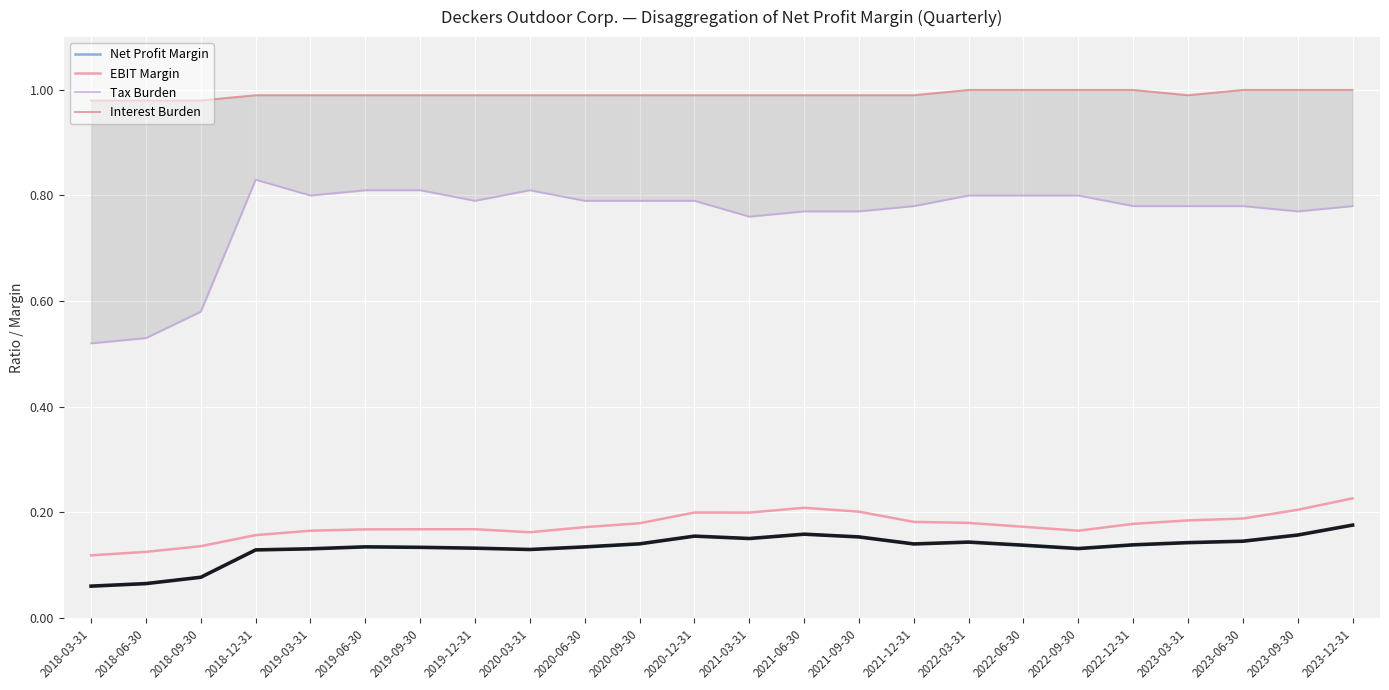

Count the Net Profit Margin values in the range 0 to 1.

24